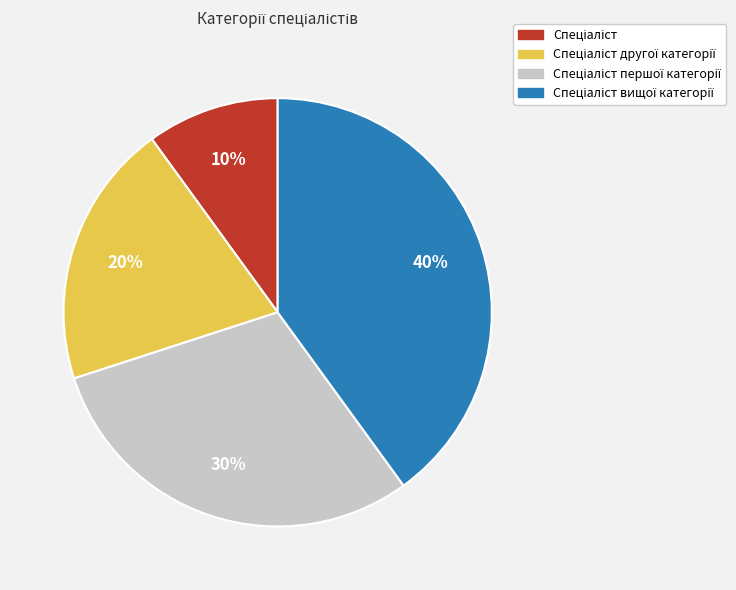

To the nearest percent, what is the average slice percentage?

25%